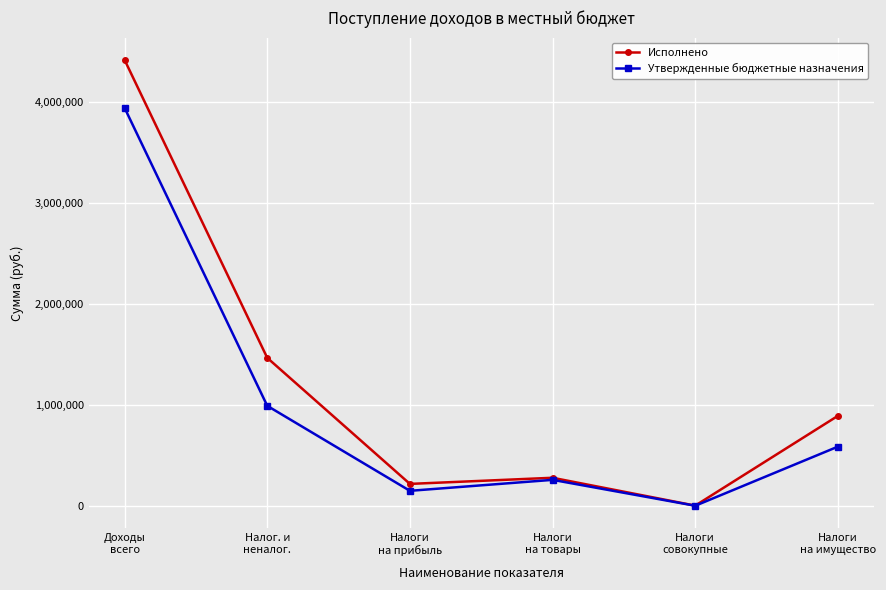

Reading right to left, what are all the values shown in this chart?

Исполнено: Налоги
на имущество=891377.4	Налоги
совокупные=1260.2	Налоги
на товары=277382.9	Налоги
на прибыль=216583.2	Налог. и
неналог.=1466263.7	Доходы
всего=4420214.7
Утвержденные бюджетные назначения: Налоги
на имущество=586000.0	Налоги
совокупные=0.0	Налоги
на товары=256700.0	Налоги
на прибыль=148000.0	Налог. и
неналог.=990700.0	Доходы
всего=3944651.0